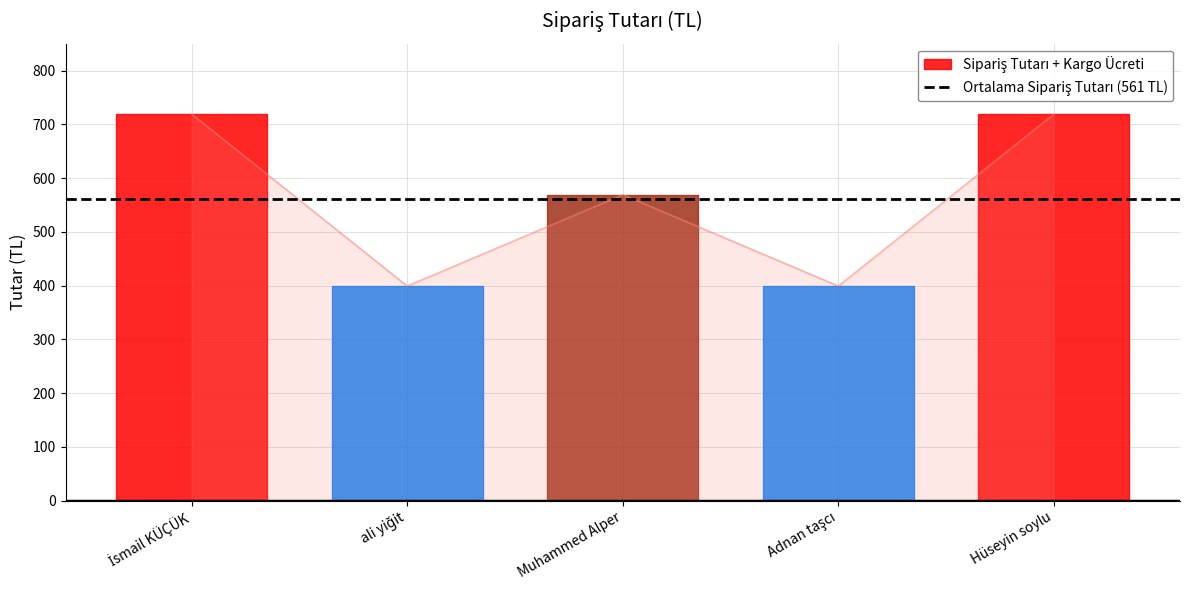

What is the minimum value shown in the chart?

399